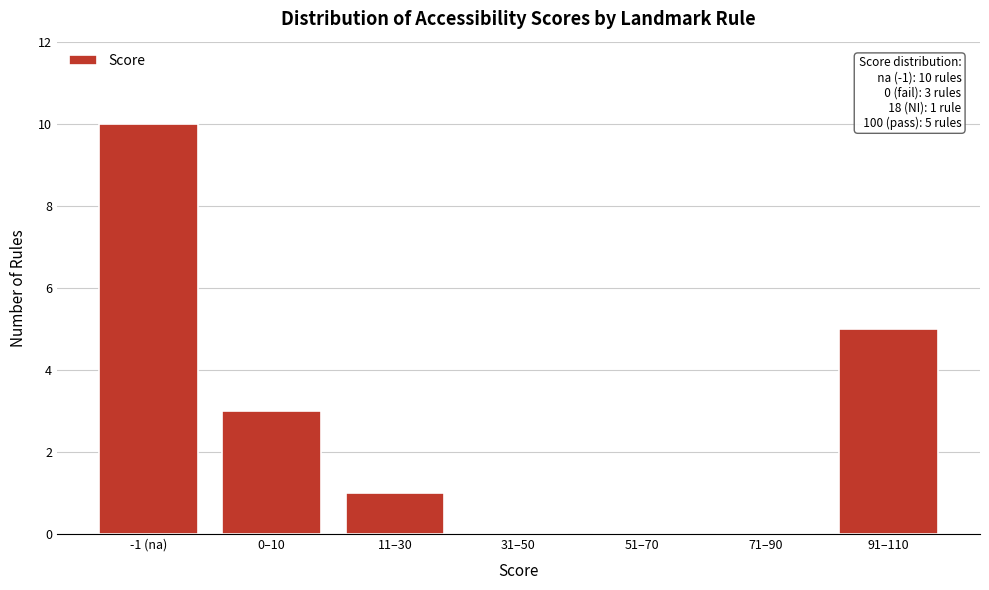

Reading right to left, transcribe all the data shown in this chart.

91–110=5	71–90=0	51–70=0	31–50=0	11–30=1	0–10=3	-1 (na)=10